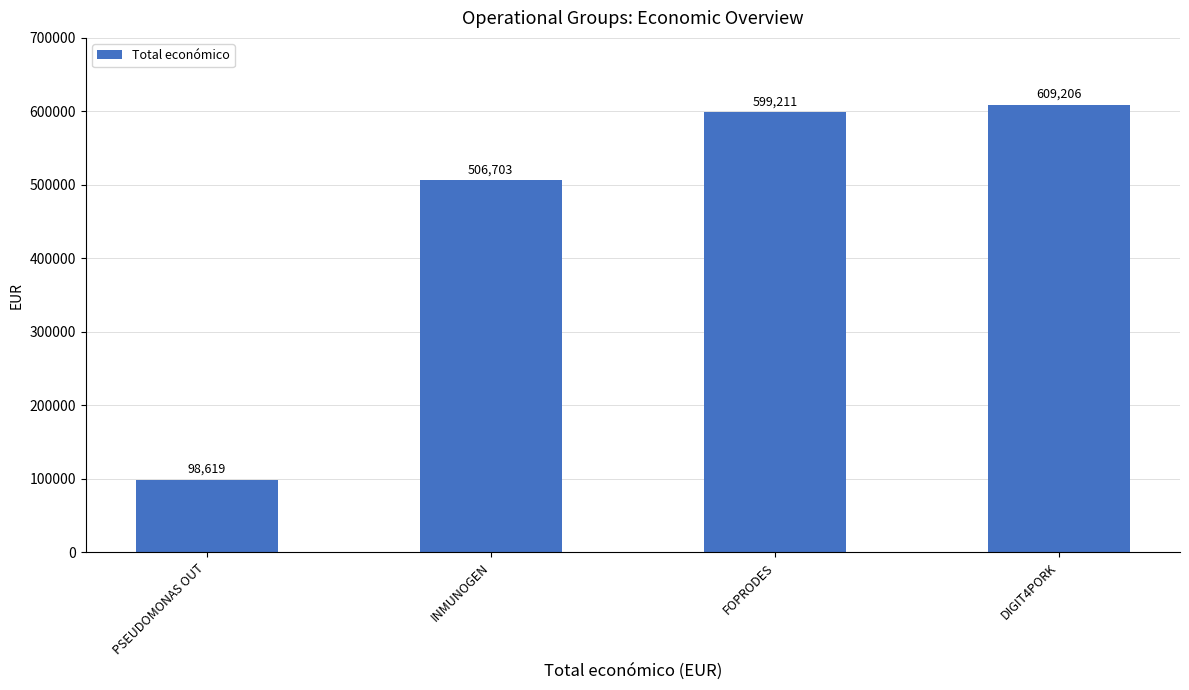

Reading right to left, transcribe all the data shown in this chart.

DIGIT4PORK=609206	FOPRODES=599211	INMUNOGEN=506703	PSEUDOMONAS OUT=98619